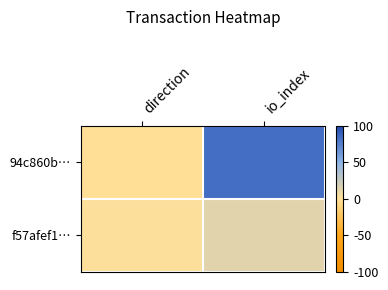

Reading left to right, list all the values displayed in this chart.

94c860b…: direction=-1	io_index=83
f57afef1…: direction=1	io_index=13